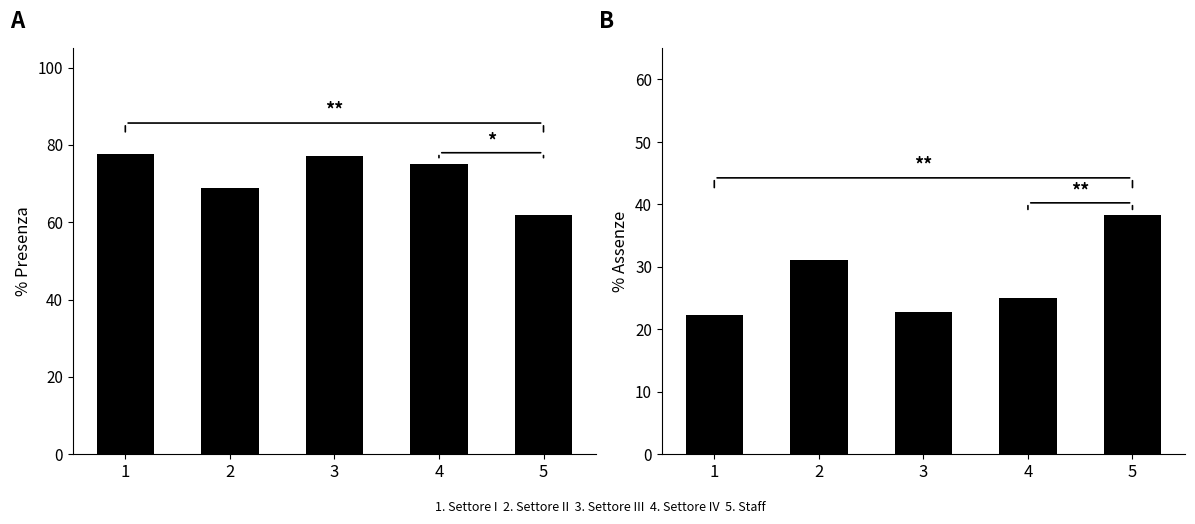

True or false: % Assenze has a value of 5.3 at 1.

False